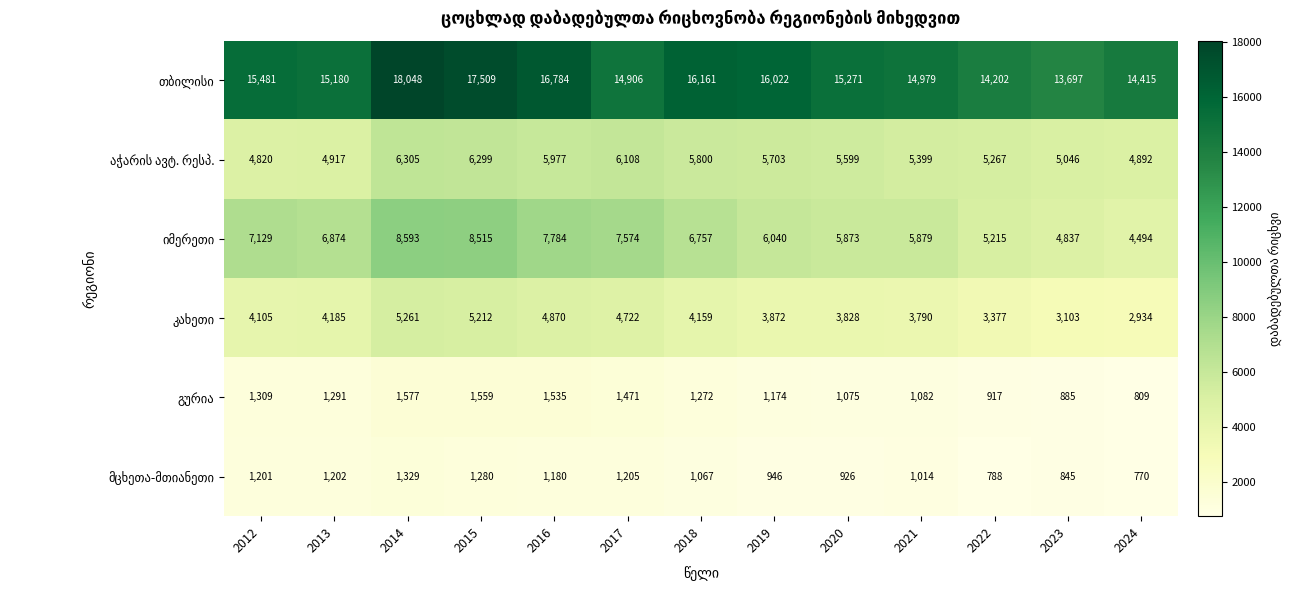

At which category is the sum across all series the highest?

2014